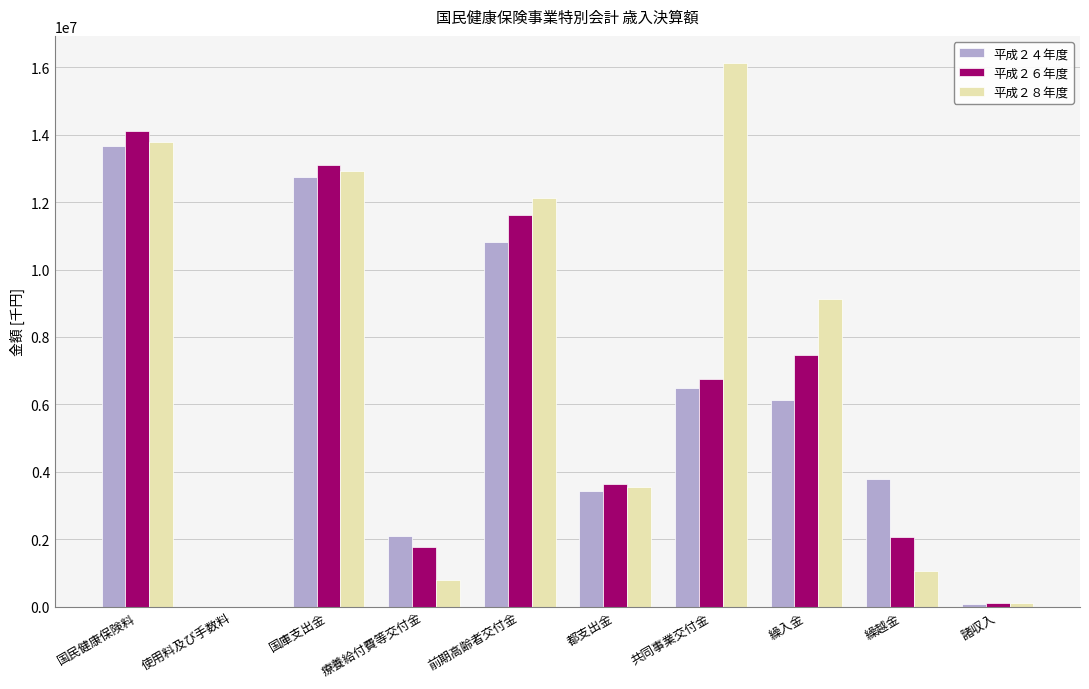

What is the sum of the 平成２８年度 values at 前期高齢者交付金 and 療養給付費等交付金?

12921831